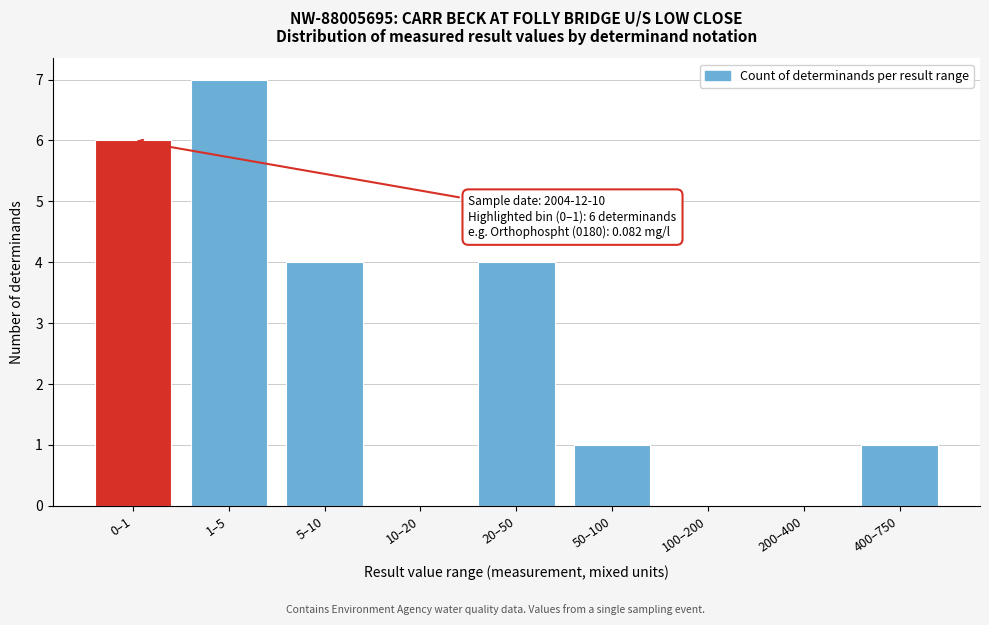

Reading left to right, extract all data points from this chart.

0–1=6	1–5=7	5–10=4	10–20=0	20–50=4	50–100=1	100–200=0	200–400=0	400–750=1